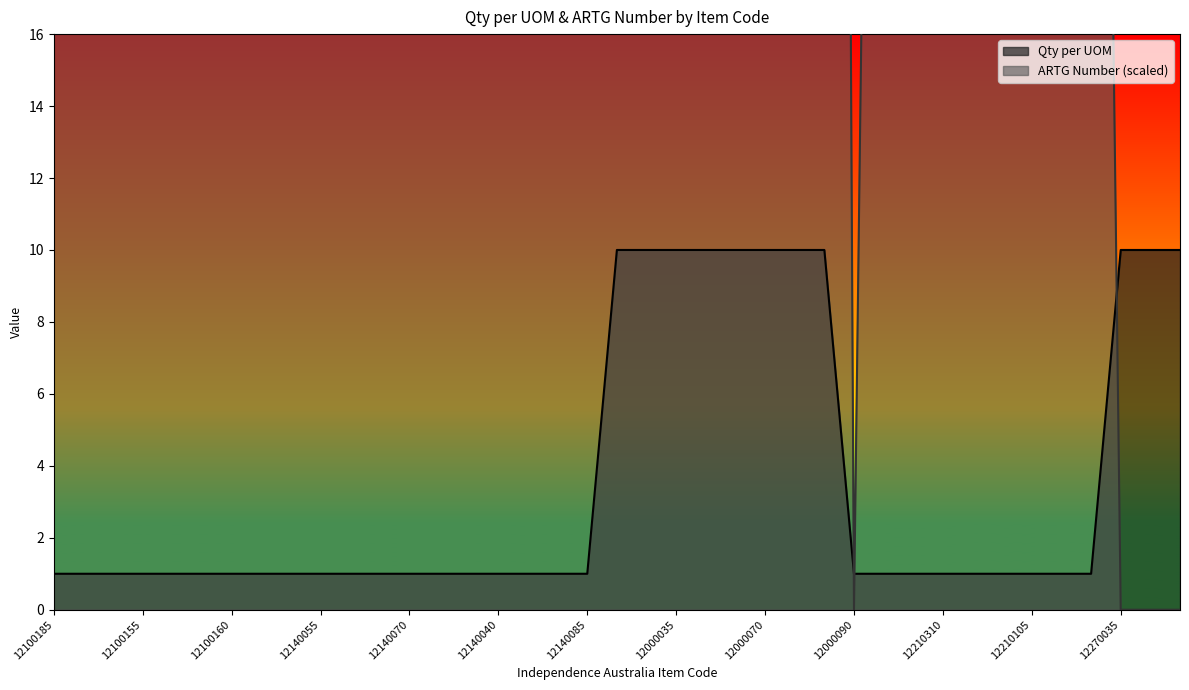

True or false: Qty per UOM has more than 1 points higher than both neighbors.

False